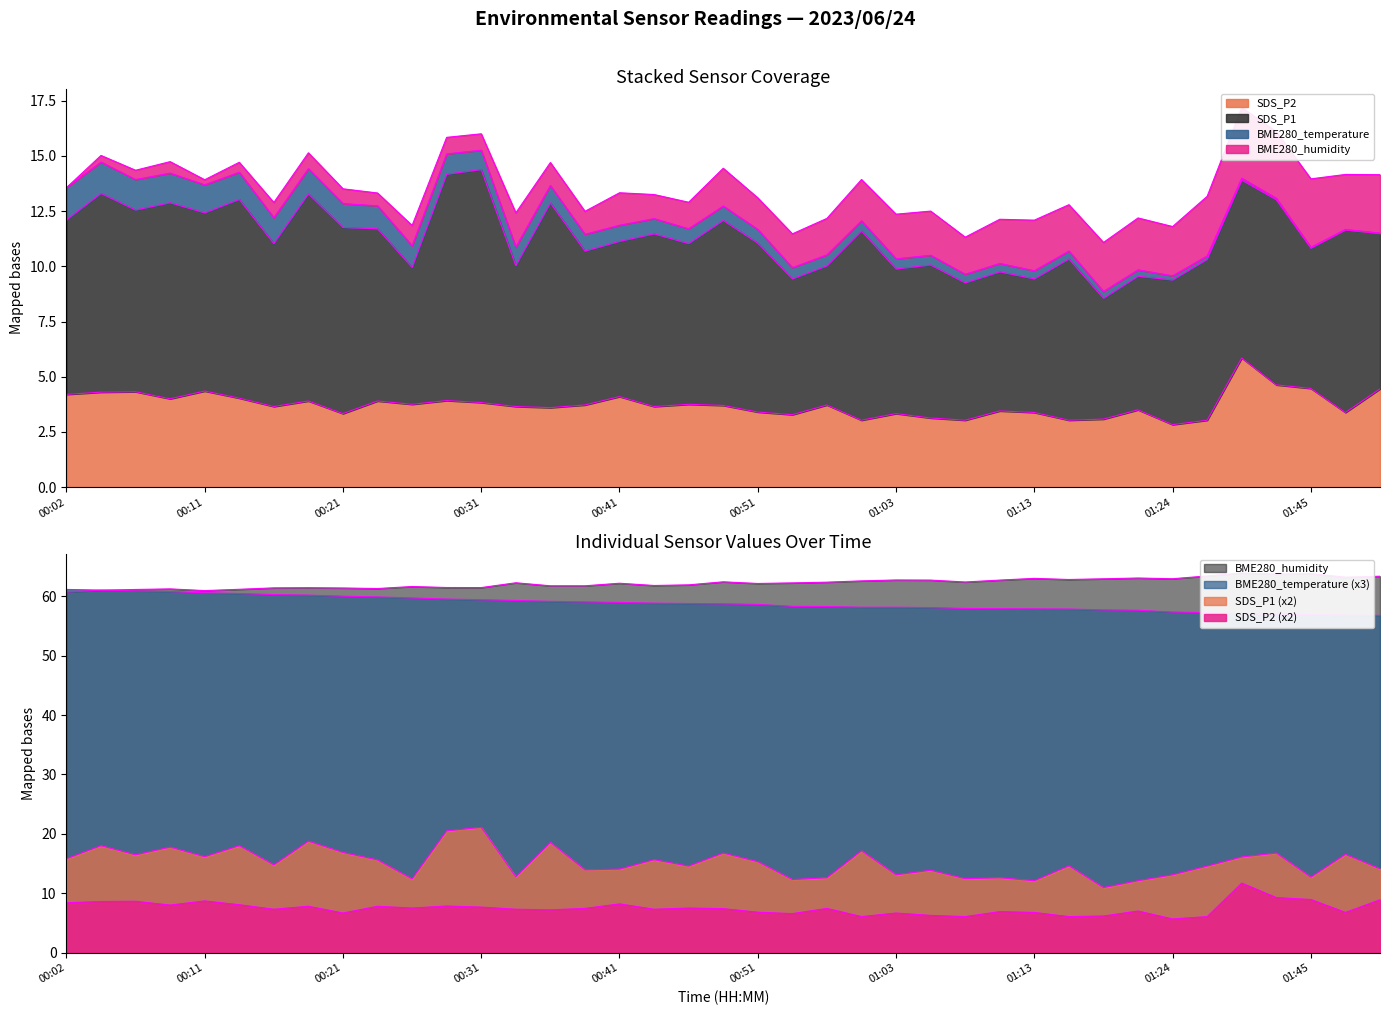

Which category has the highest value in the SDS_P2 series?

01:40